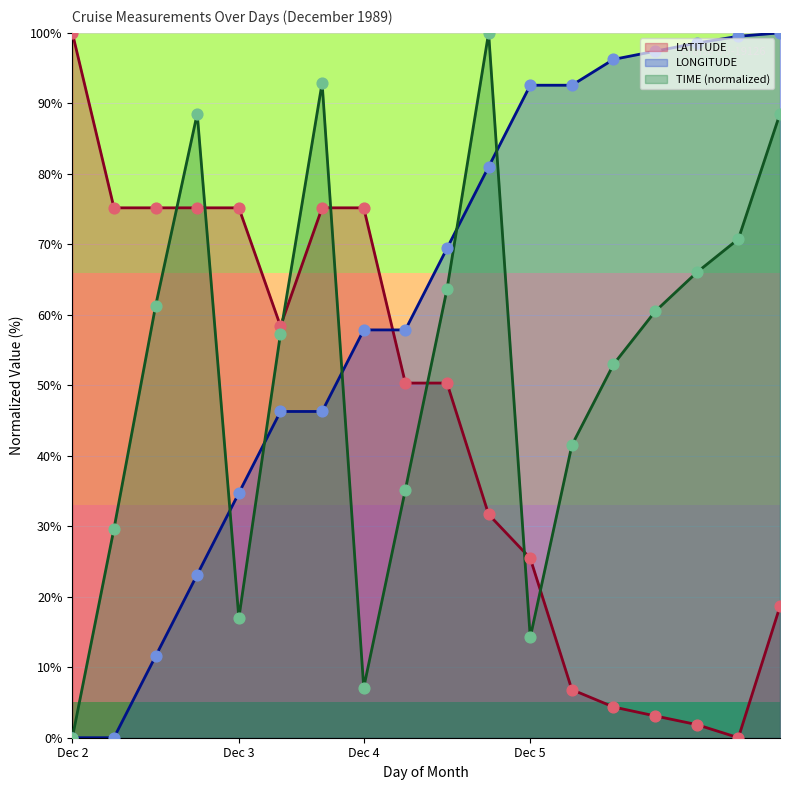

Which series has the largest total across all categories?

LONGITUDE